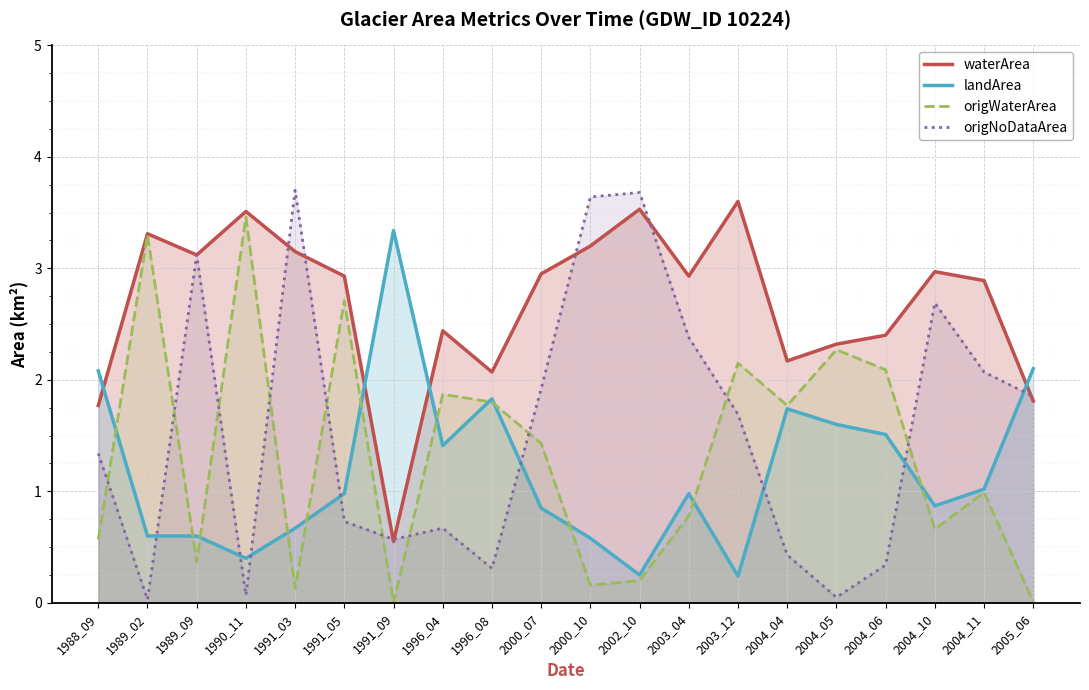

What is the sum of all landArea values?

23.6